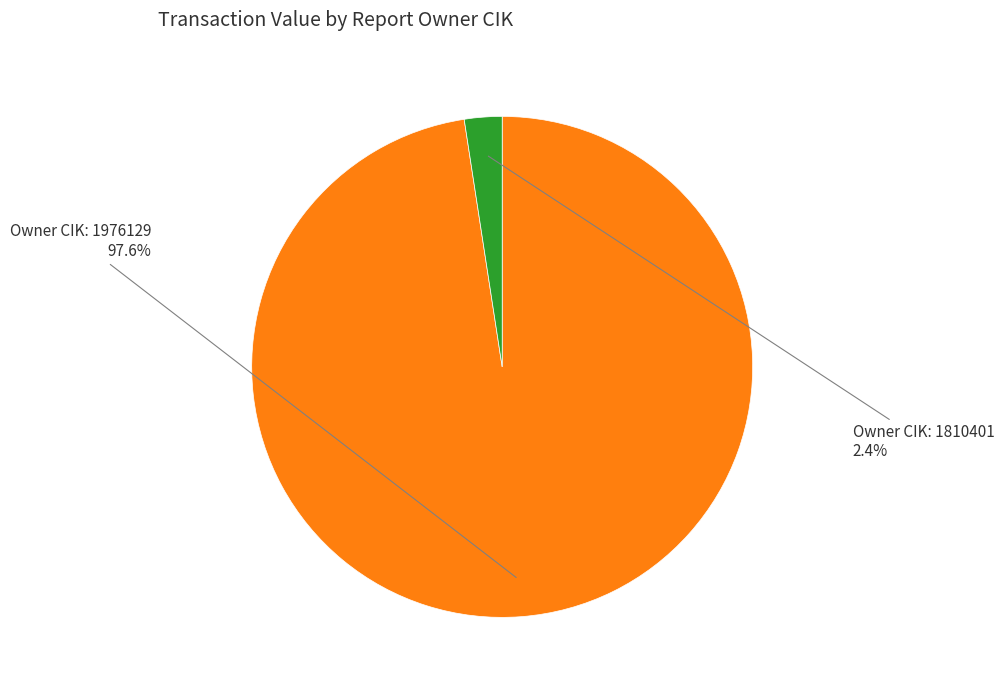

How many segments does this pie chart have?

2